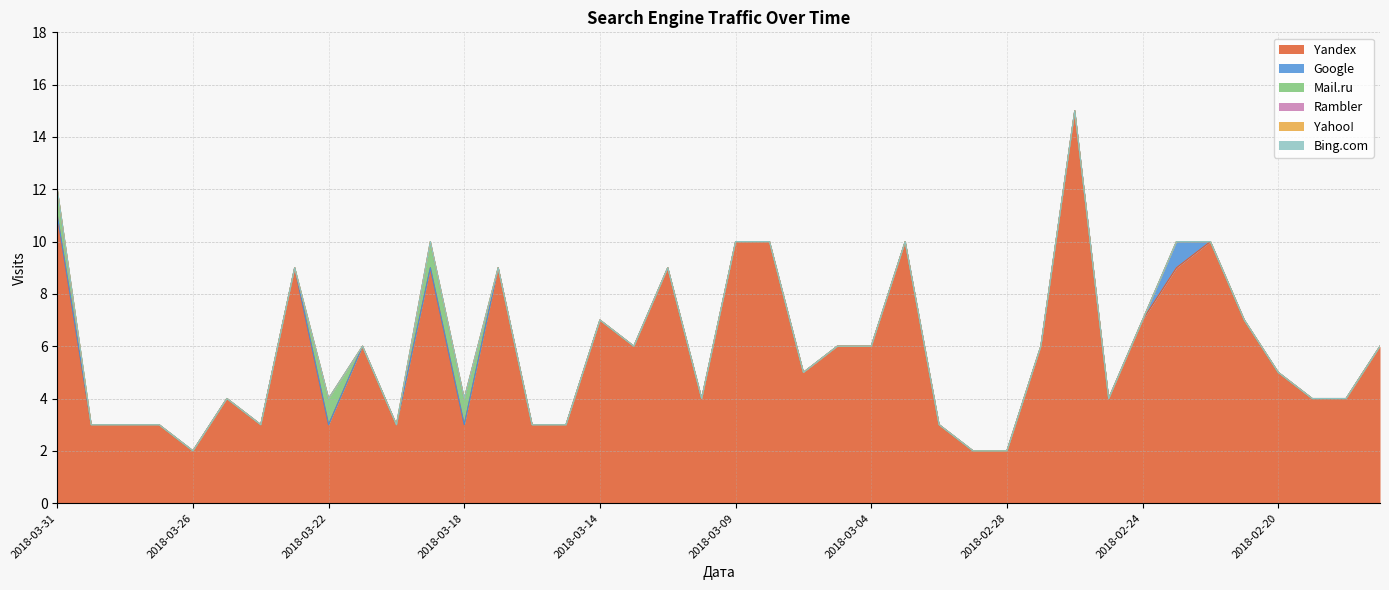

The Google series shows -1 at 2018-03-08. True or false?

False